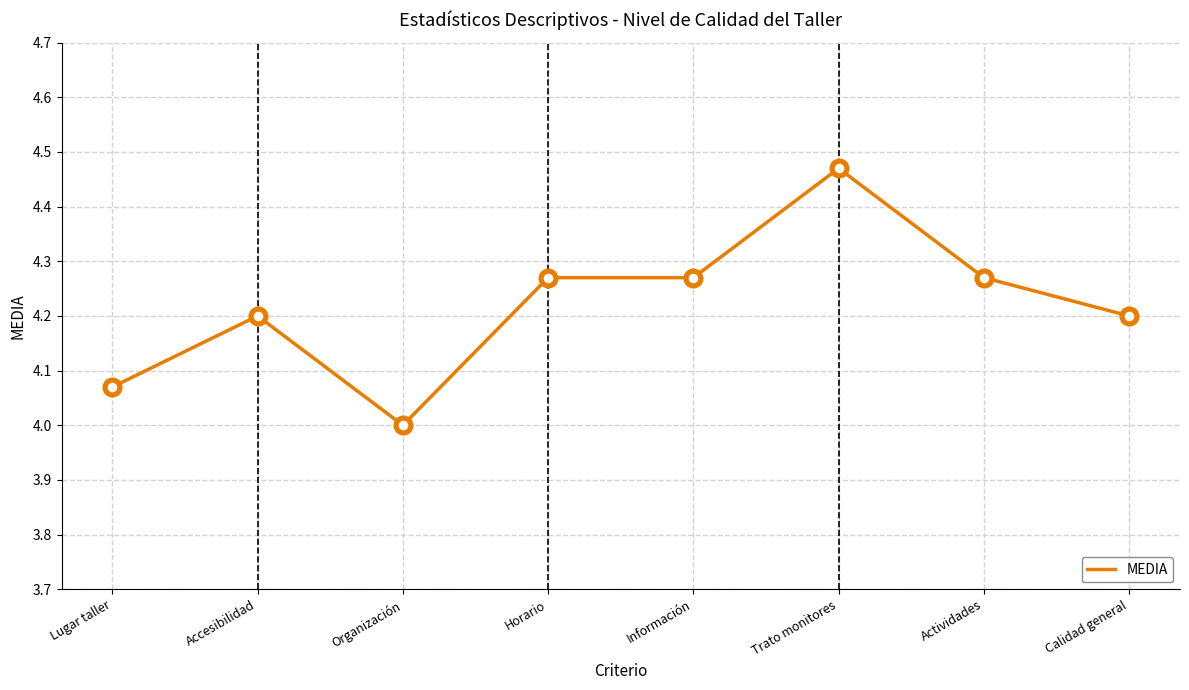

Between Horario and Calidad general, which is larger?

Horario